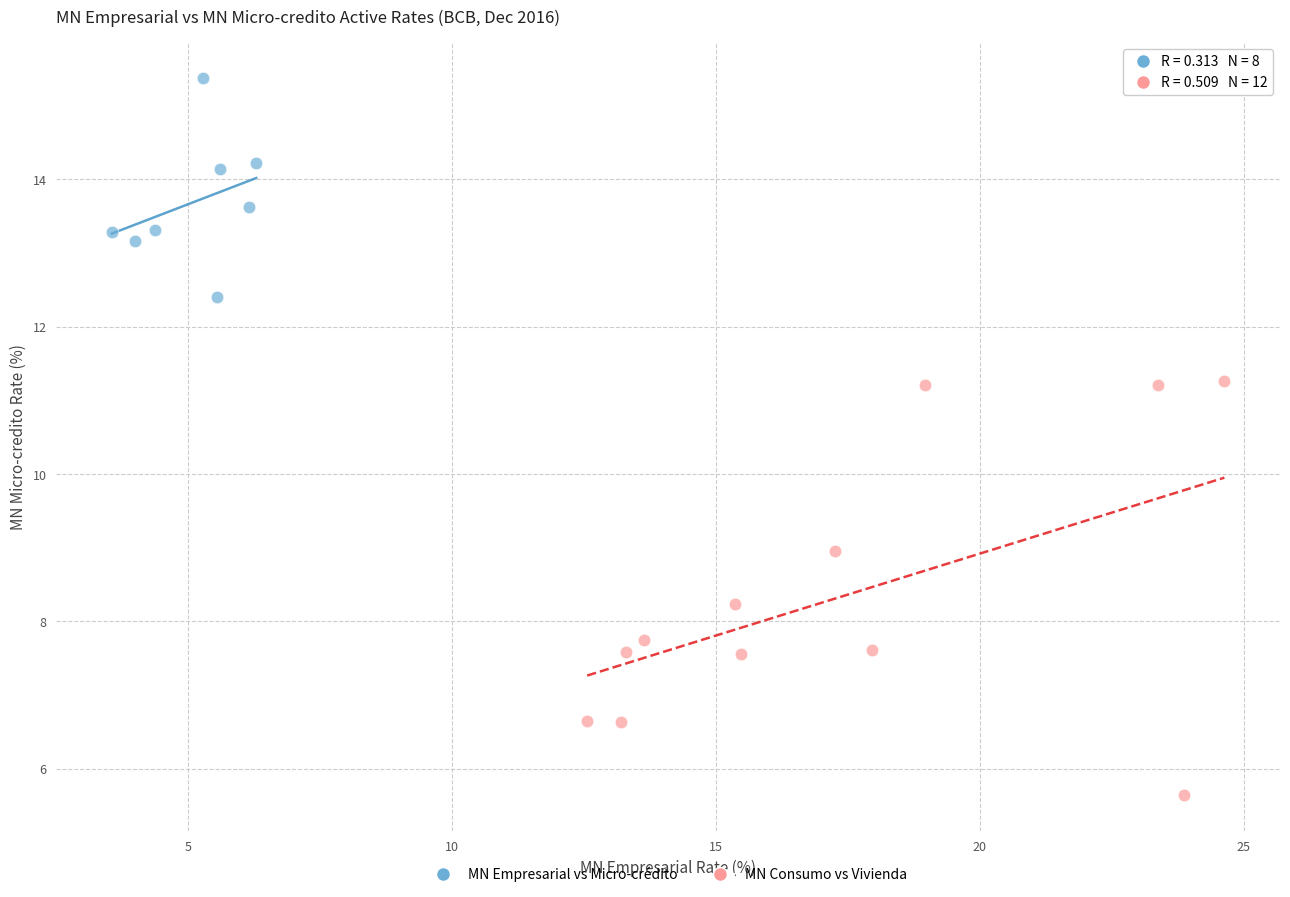

What are all the series names shown in the legend?

MN Empresarial vs Micro-crédito, MN Consumo vs Vivienda